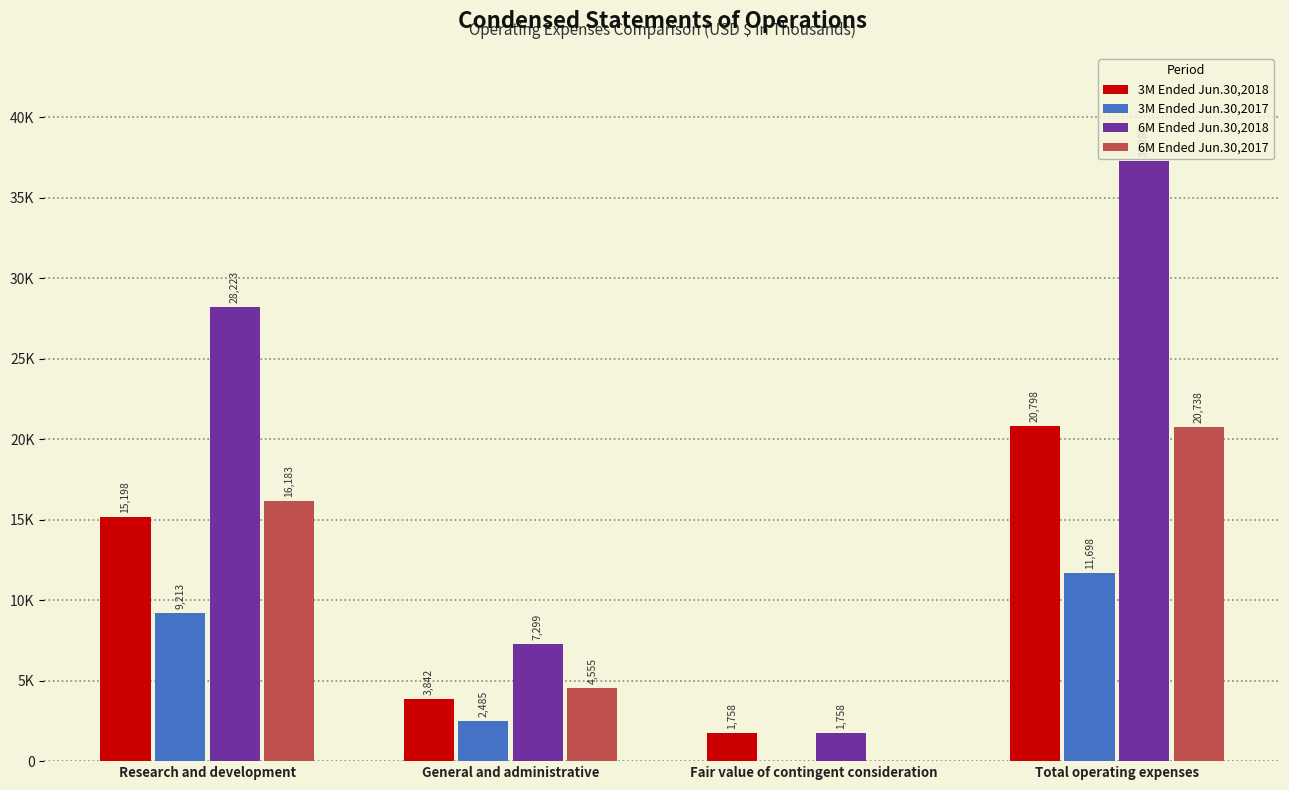

What is the greatest value displayed?

37280